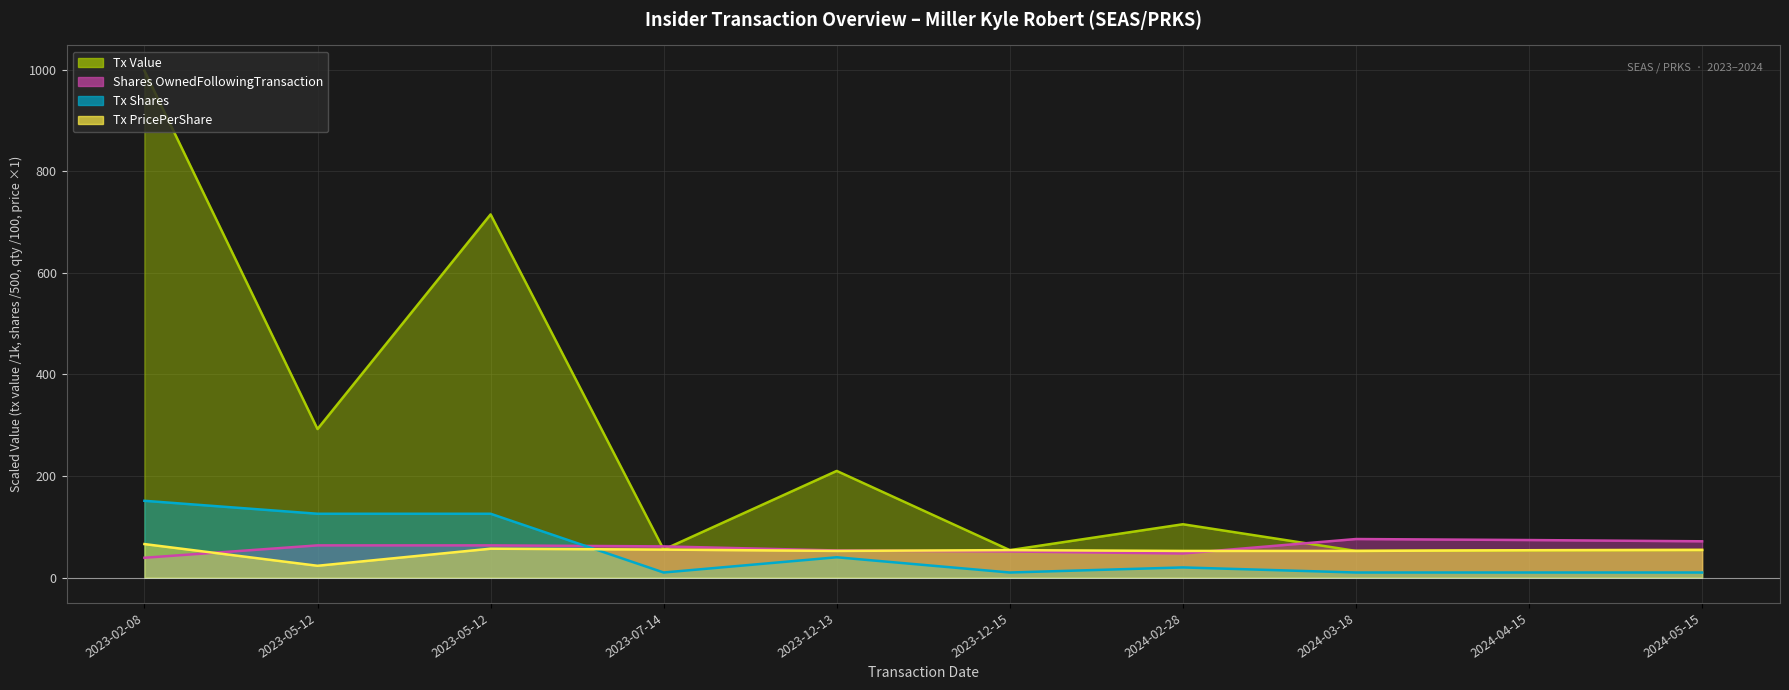

How many lines are shown in the chart?

4